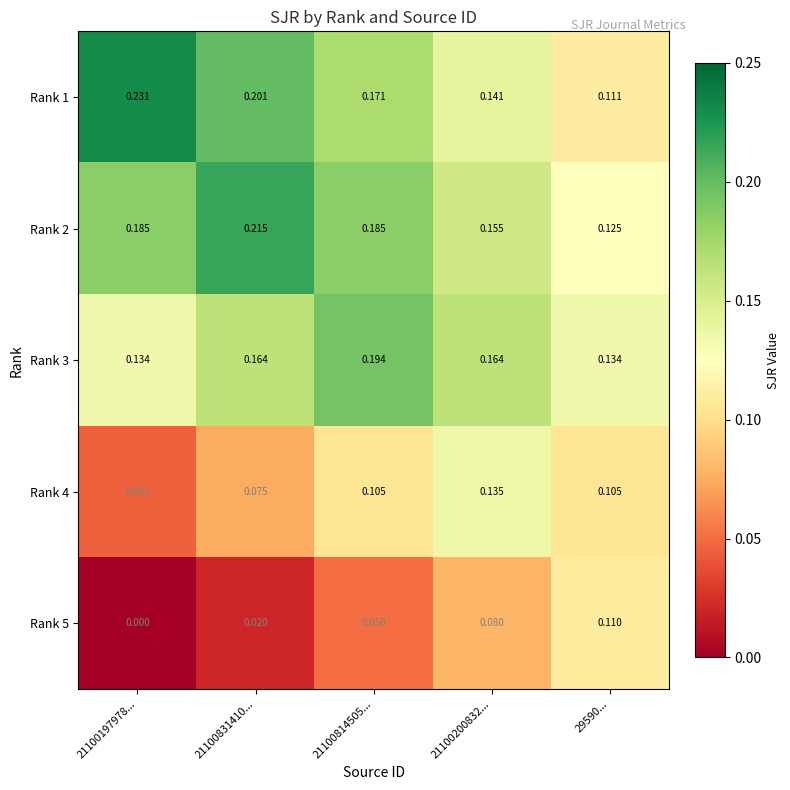

Is the value of Rank 1 at 21100831410... greater than the value of Rank 3 at 21100831410...?

Yes